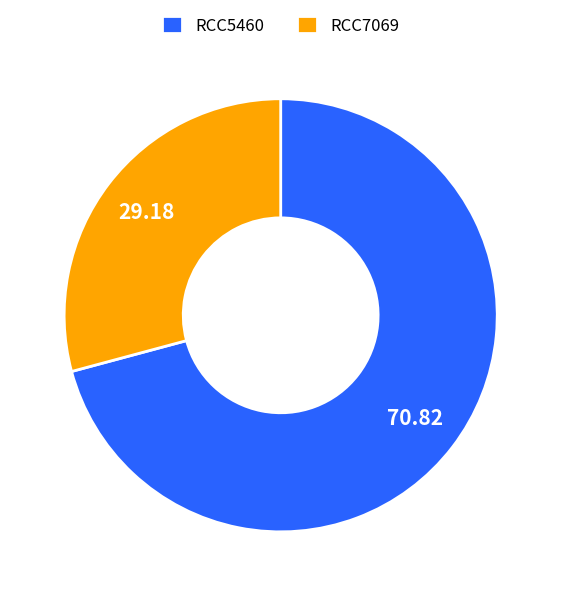

Rank the categories by value from lowest to highest.

RCC7069, RCC5460